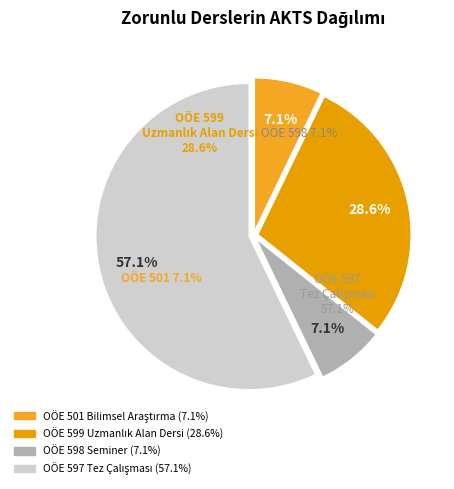

How many segments does this pie chart have?

4